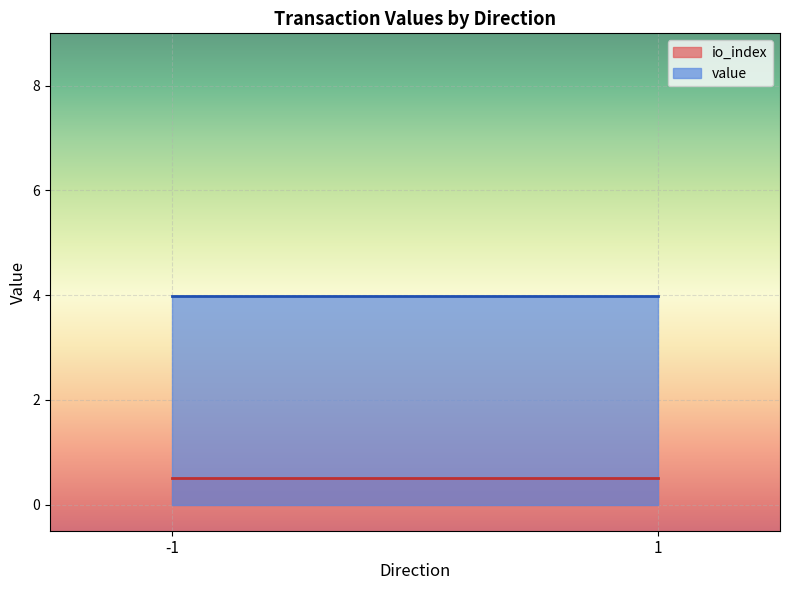

What are all the series names shown in the legend?

io_index, value